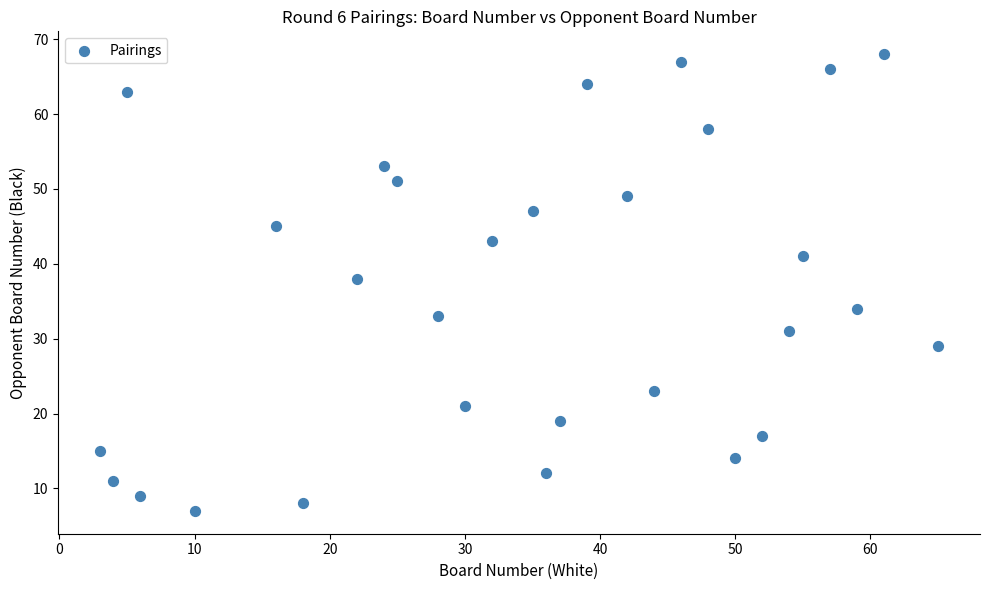

What is the range of X values (max minus min)?

62